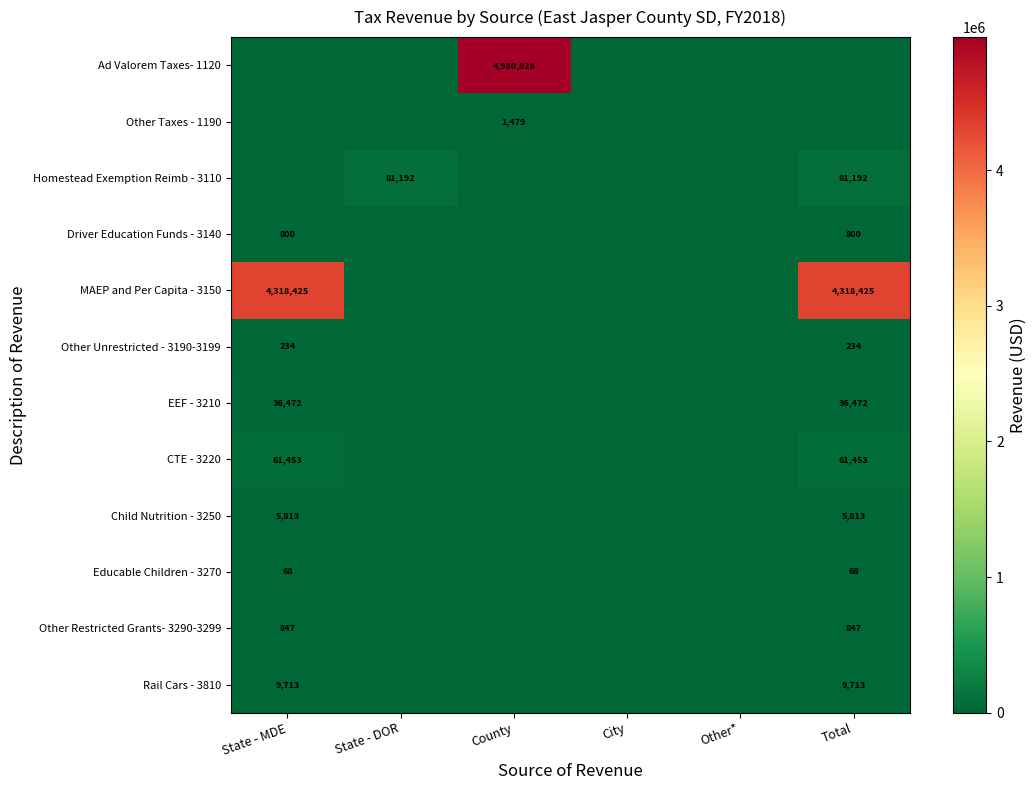

The value of Other Restricted Grants- 3290-3299 at Total is 234. True or false?

False